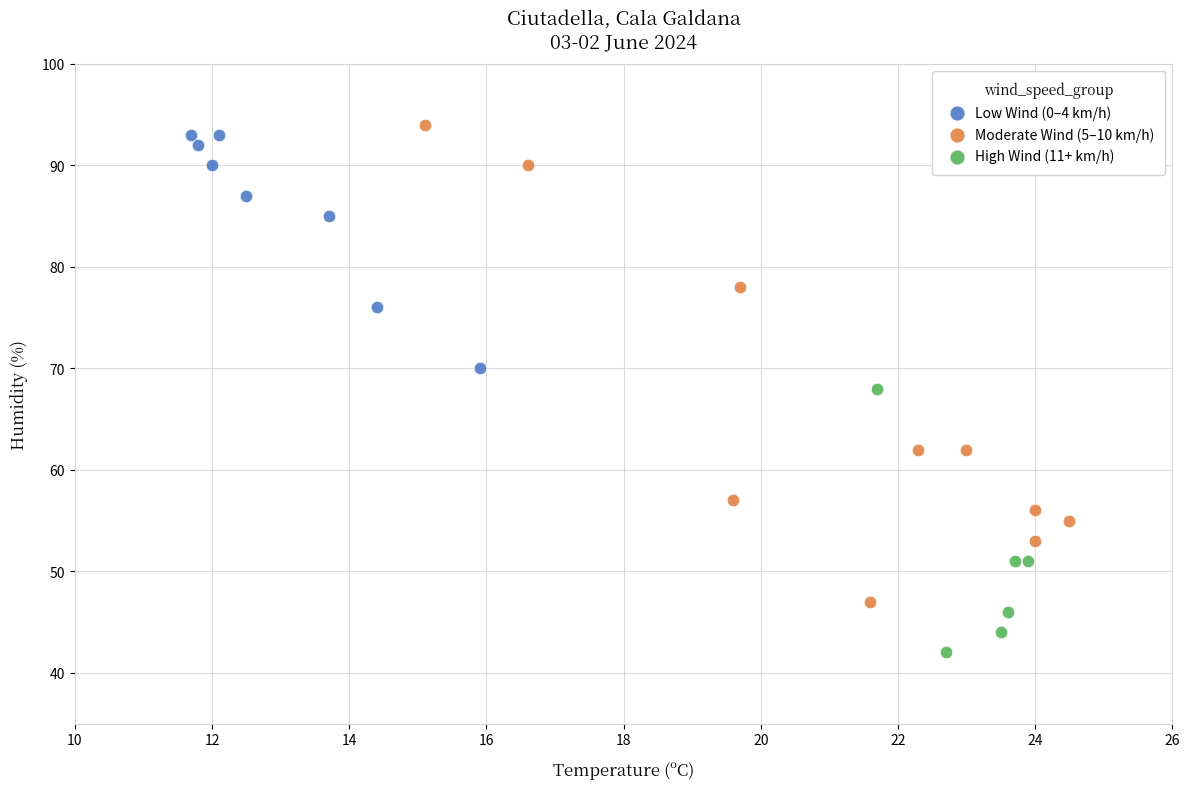

What are all the series names shown in the legend?

Low Wind (0–4 km/h), Moderate Wind (5–10 km/h), High Wind (11+ km/h)